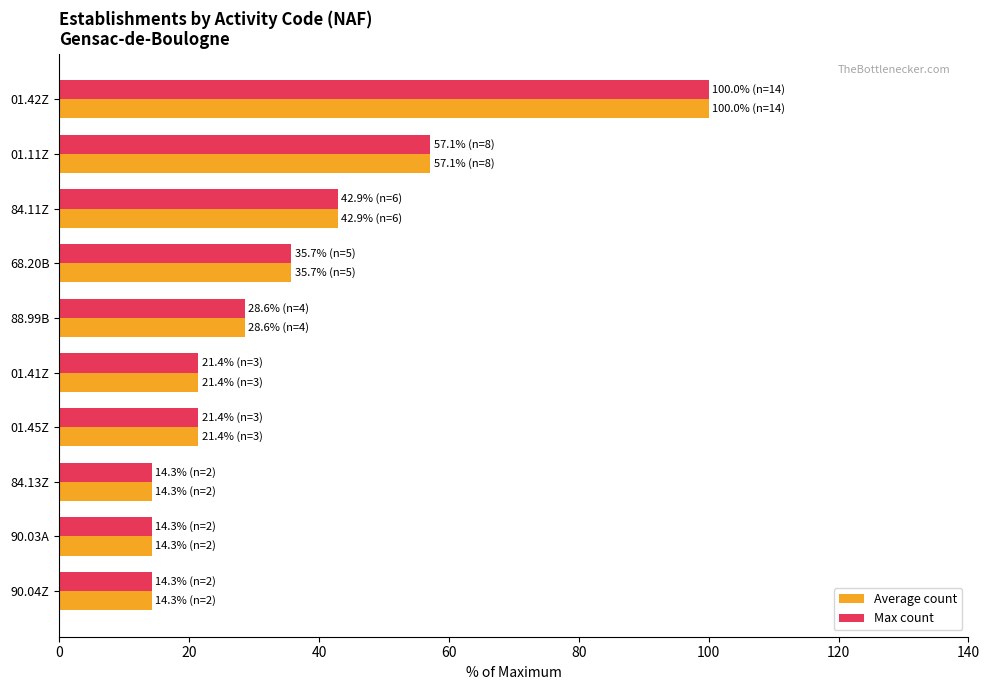

What is the difference between the Average count values at 68.20B and 01.41Z?

14.3